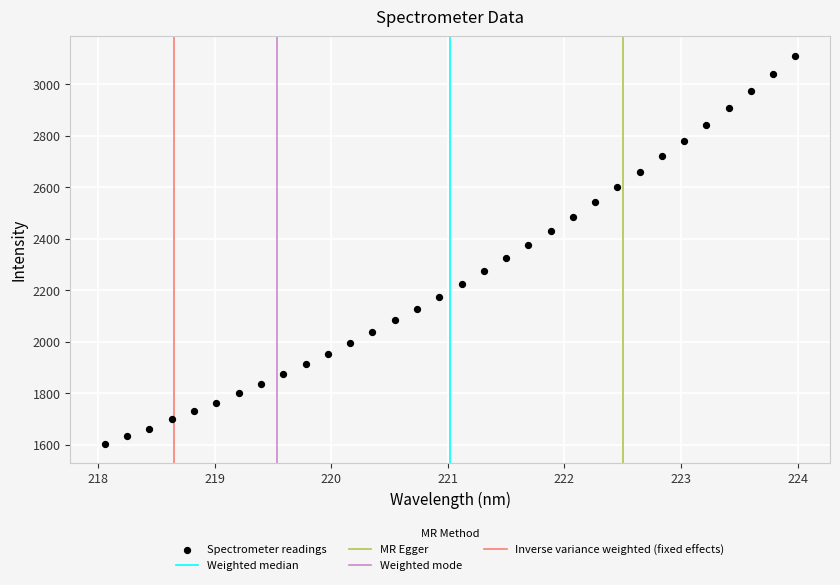

What is the range of X values (max minus min)?

5.9